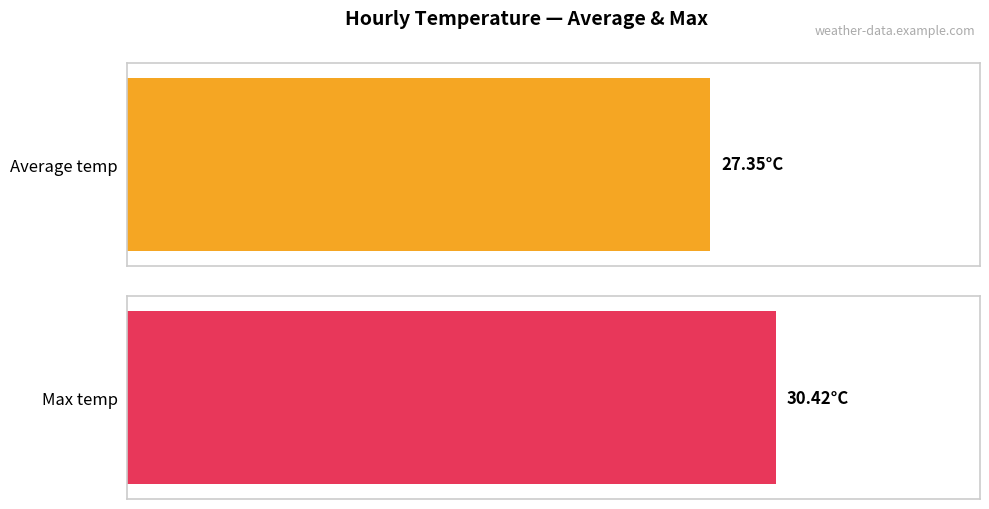

Which series has the largest range (max minus min)?

Average temp